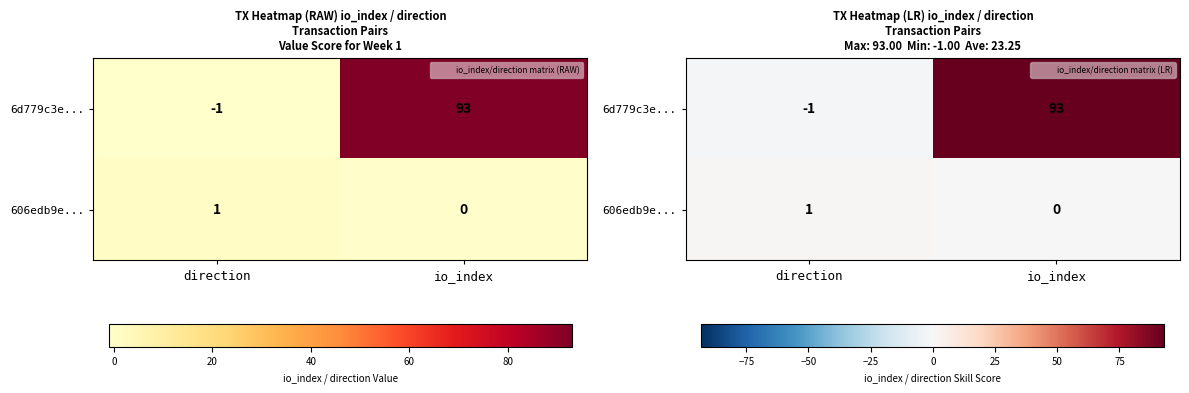

What is the difference between the 606edb9e... values at direction and io_index?

1